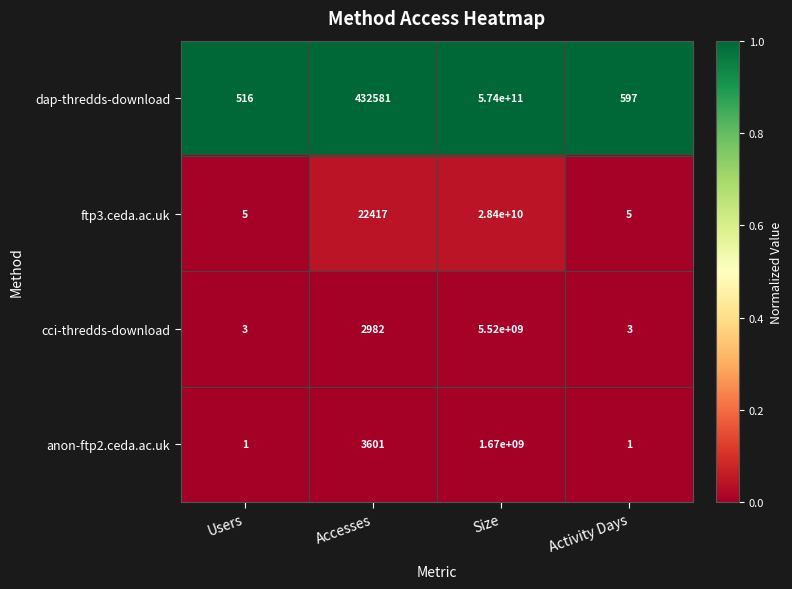

What value does the ftp3.ceda.ac.uk series have at Users?

5